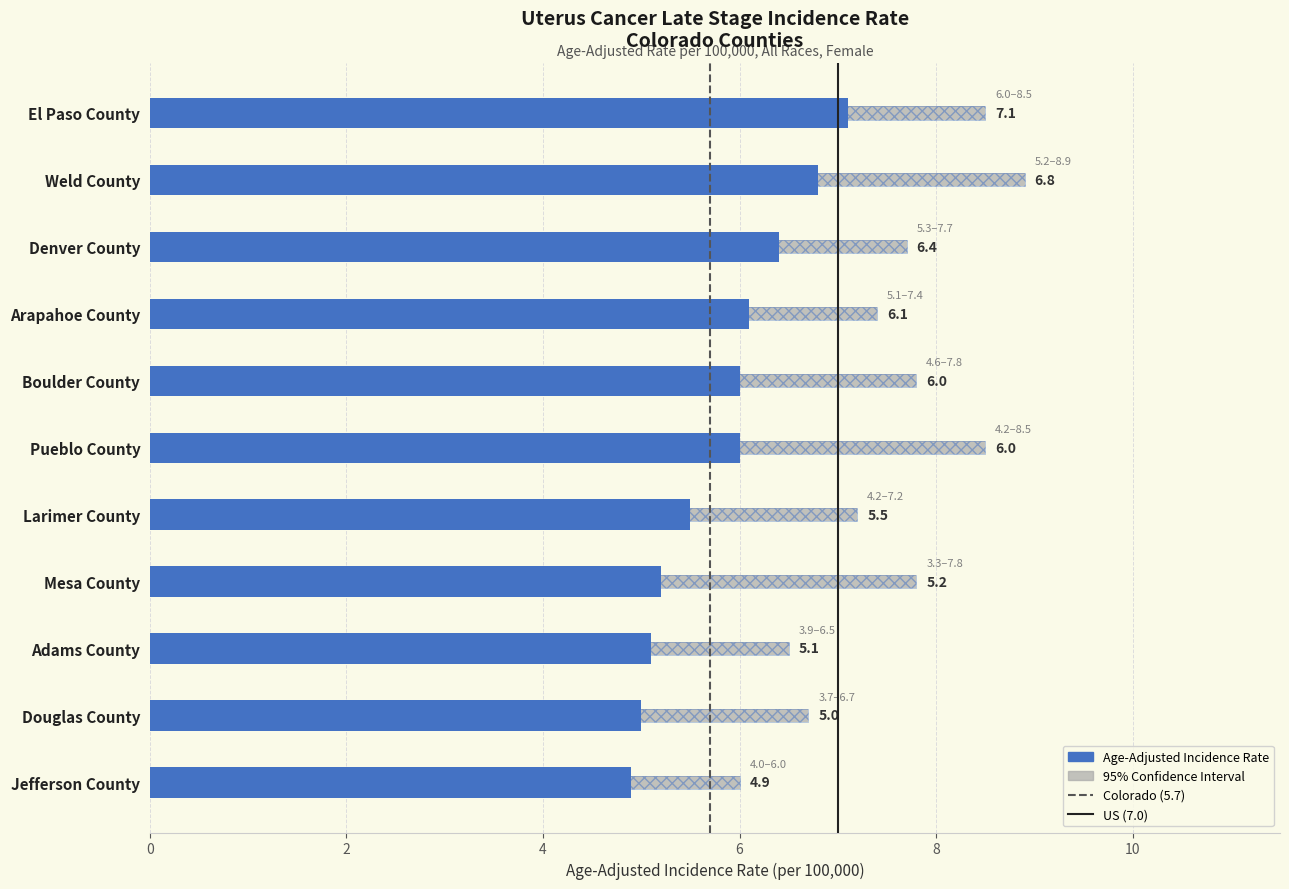

Reading left to right, transcribe all the data shown in this chart.

Age-Adjusted Incidence Rate: El Paso County=7.1	Weld County=6.8	Denver County=6.4	Arapahoe County=6.1	Boulder County=6.0	Pueblo County=6.0	Larimer County=5.5	Mesa County=5.2	Adams County=5.1	Douglas County=5.0	Jefferson County=4.9
Lower 95% CI: El Paso County=6.0	Weld County=5.2	Denver County=5.3	Arapahoe County=5.1	Boulder County=4.6	Pueblo County=4.2	Larimer County=4.2	Mesa County=3.3	Adams County=3.9	Douglas County=3.7	Jefferson County=4.0
Upper 95% CI: El Paso County=8.5	Weld County=8.9	Denver County=7.7	Arapahoe County=7.4	Boulder County=7.8	Pueblo County=8.5	Larimer County=7.2	Mesa County=7.8	Adams County=6.5	Douglas County=6.7	Jefferson County=6.0